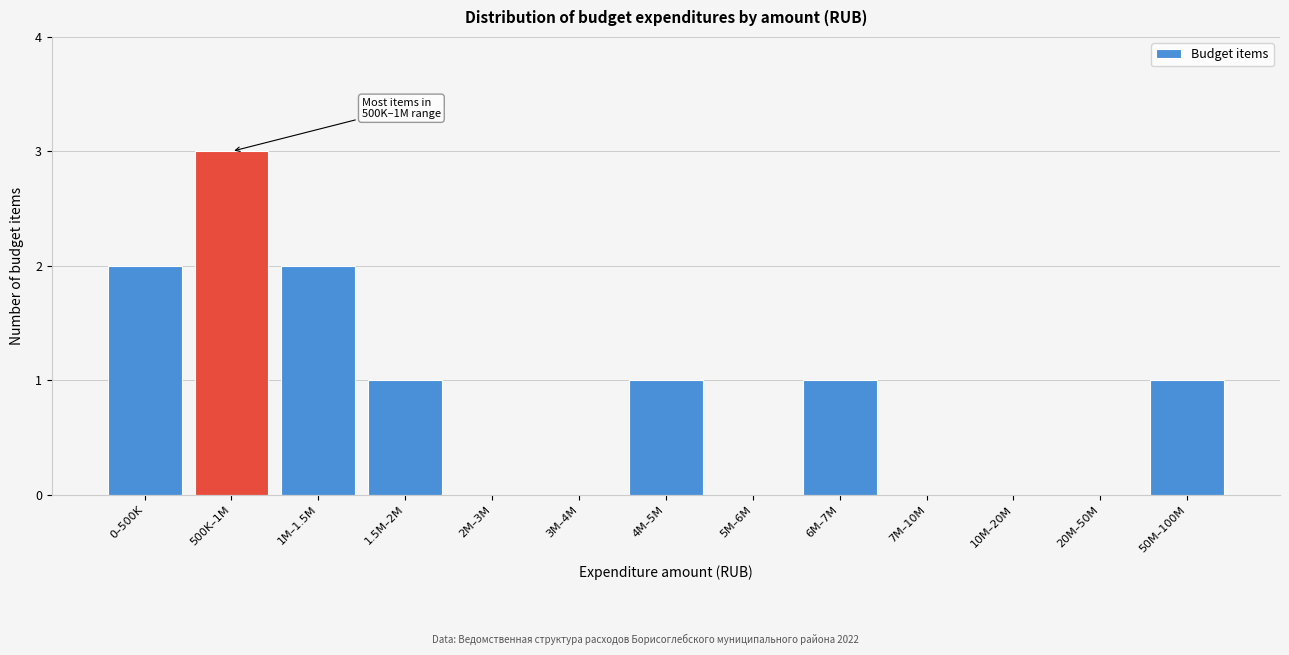

Approximately how many times larger is the value at 1.5M–2M compared to 1M–1.5M?

0.5